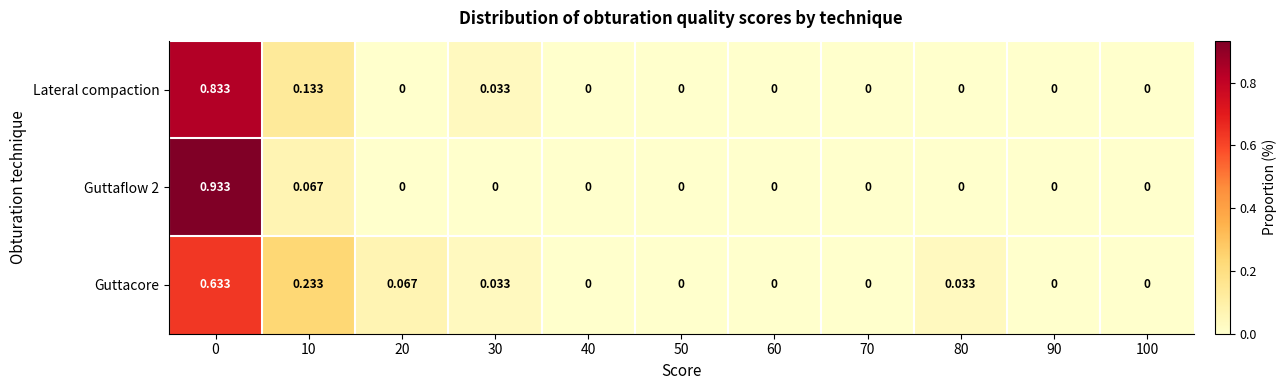

Which series changed the most between 0 and 10?

Guttaflow 2